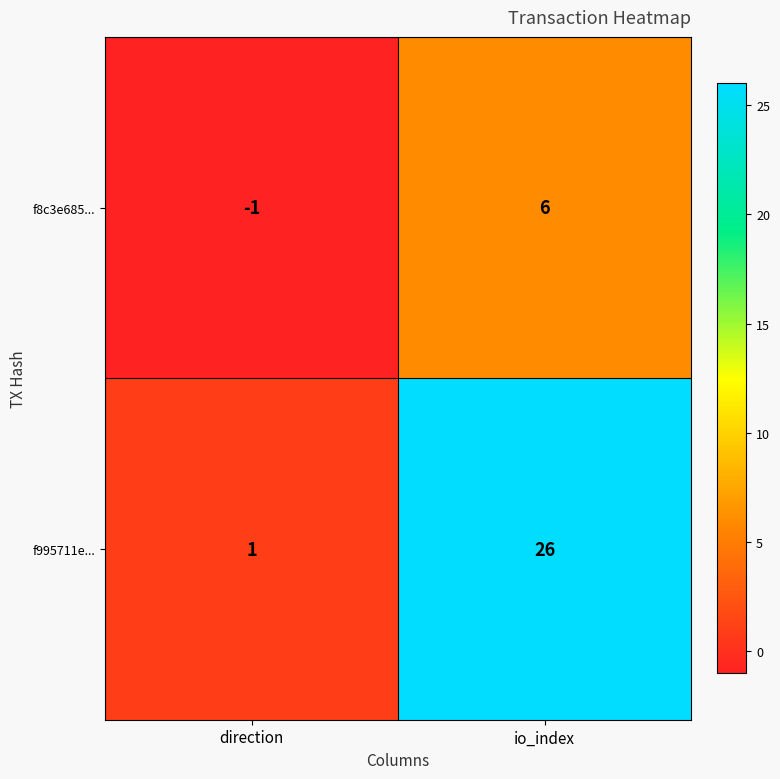

Rank the series by their maximum value, from highest to lowest.

f995711e..., f8c3e685...